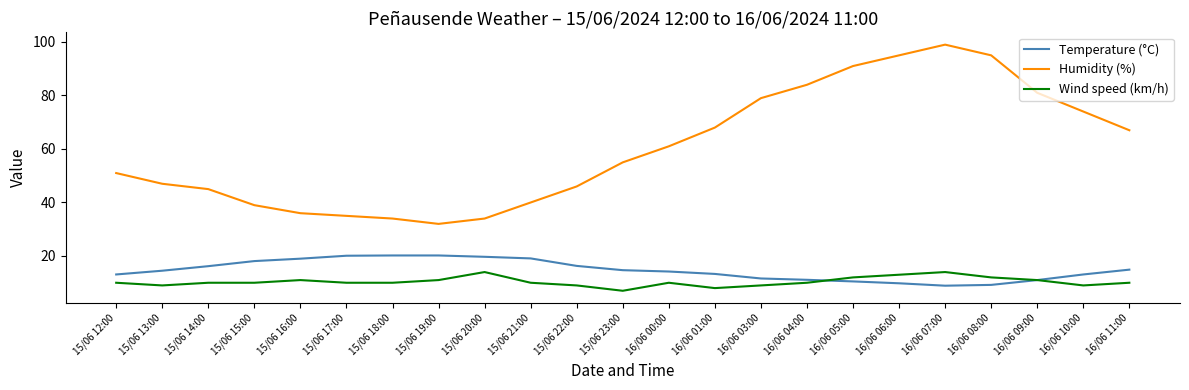

Between 15/06 14:00 and 15/06 16:00, which series saw the biggest shift?

Humidity (%)